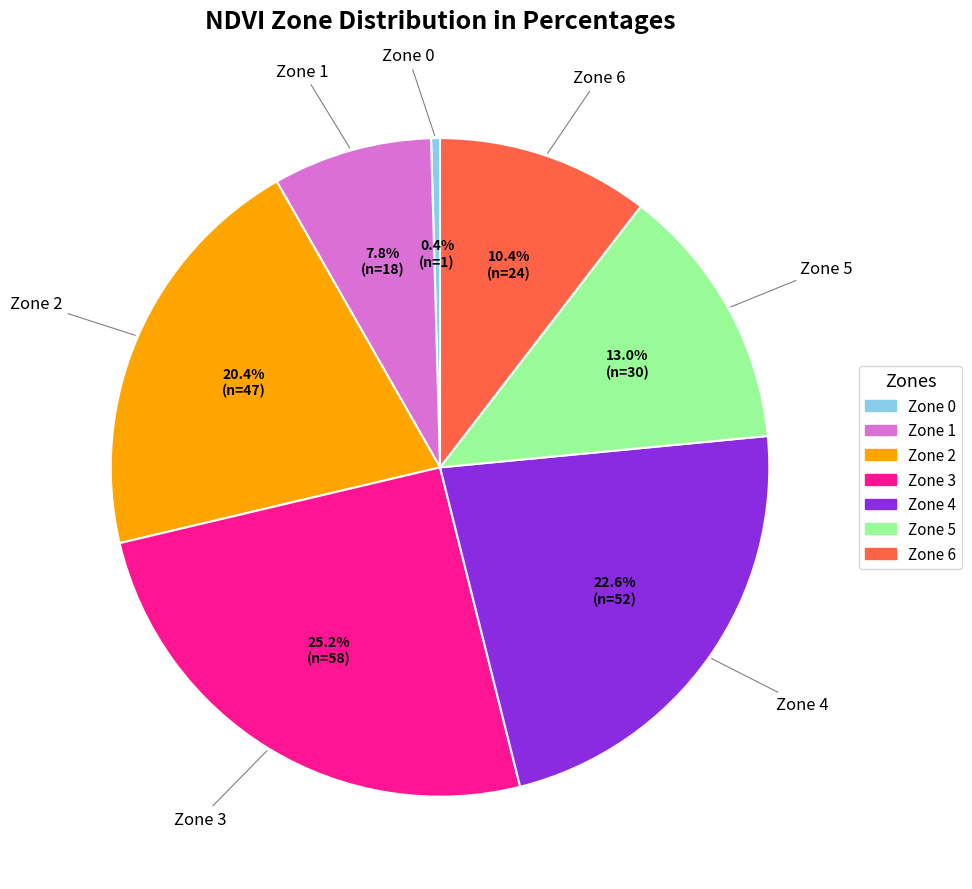

Which category has the biggest portion of the pie?

Zone 3